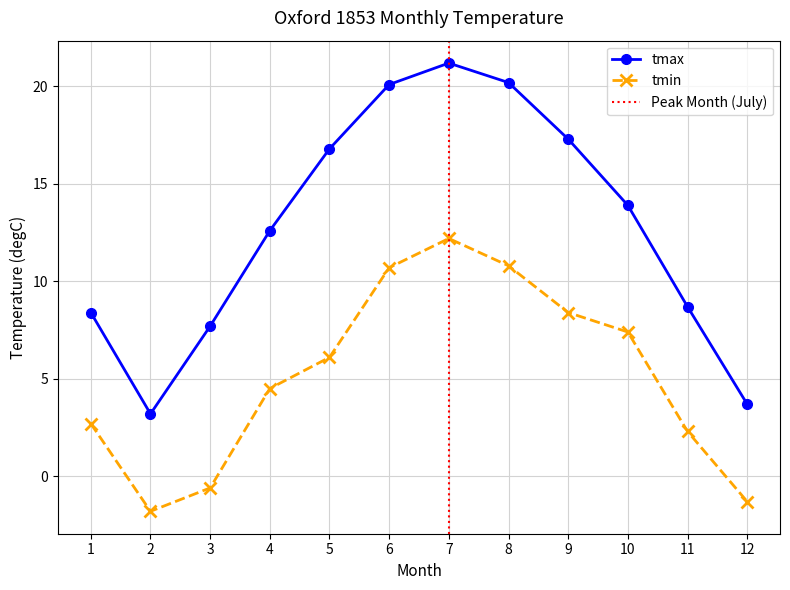

What is the sum of the tmax values at 7 and 5?

38.0